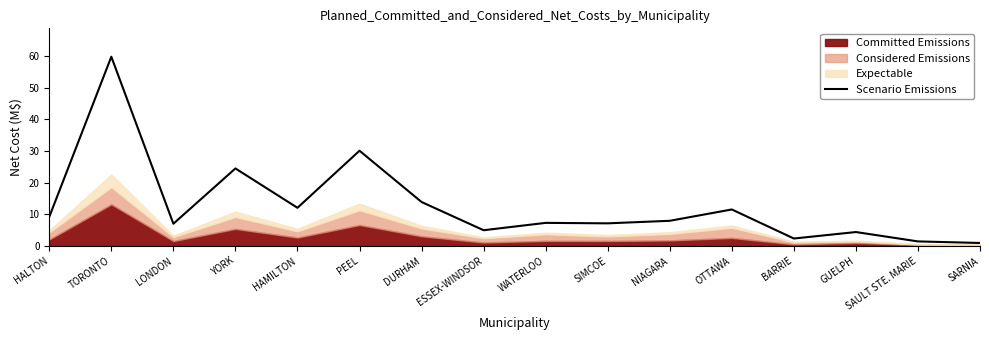

What is the change in value from DURHAM to OTTAWA?

-2.4